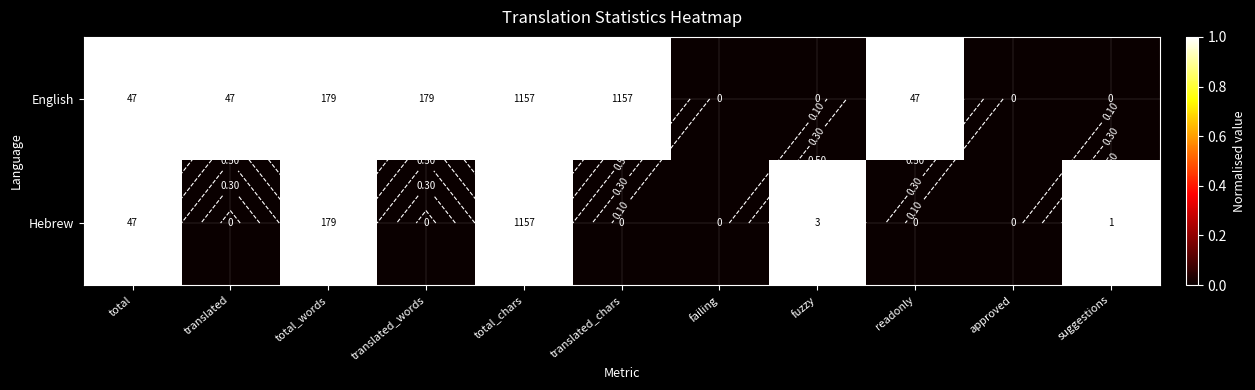

Rank the series at suggestions from lowest to highest value.

English, Hebrew